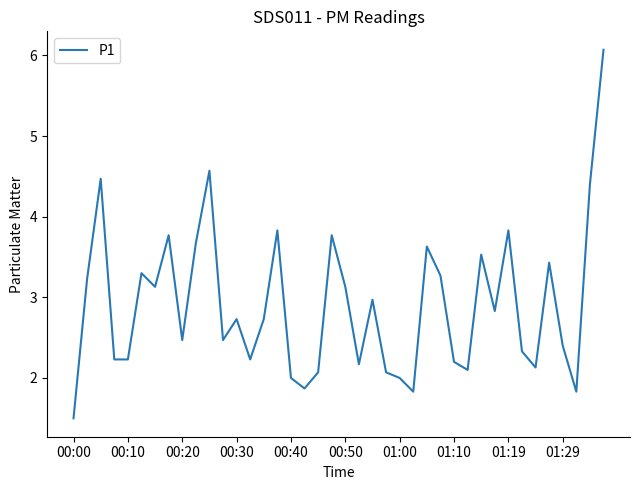

What is the difference between the maximum and minimum values?

4.6